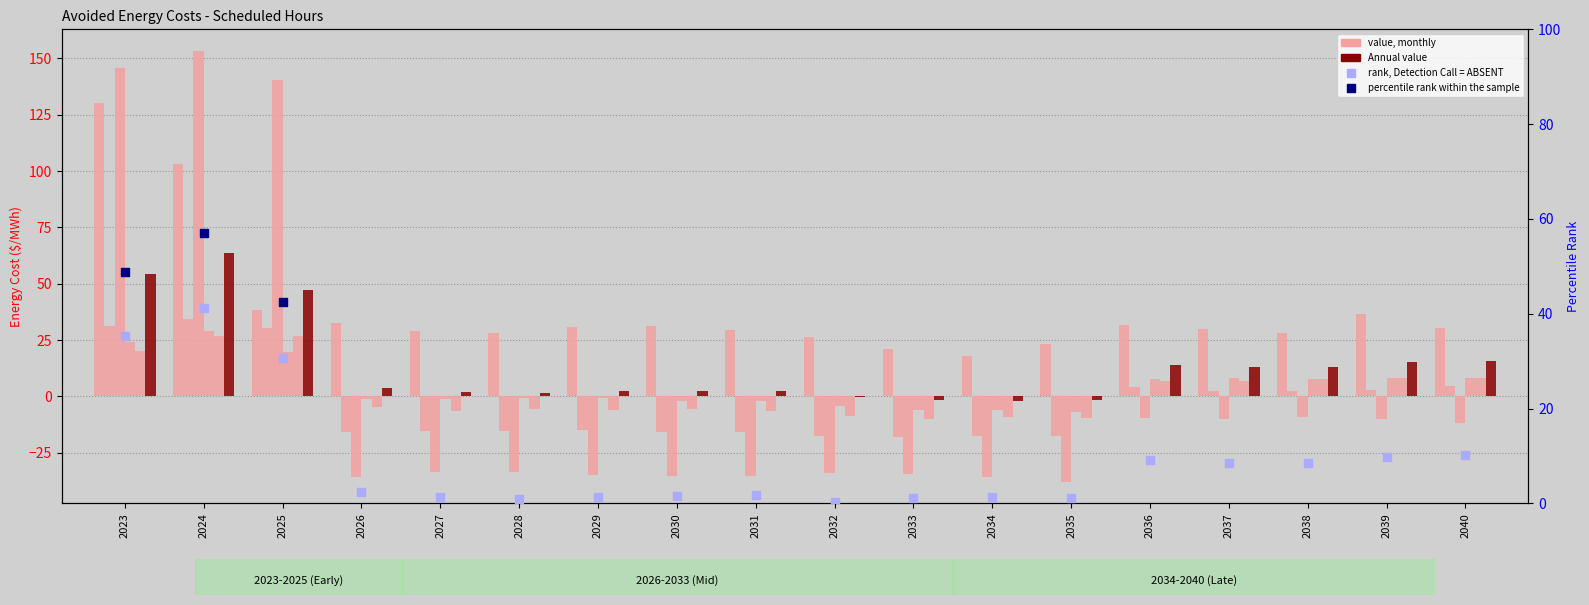

At how many categories does at least one series exceed 13?

18